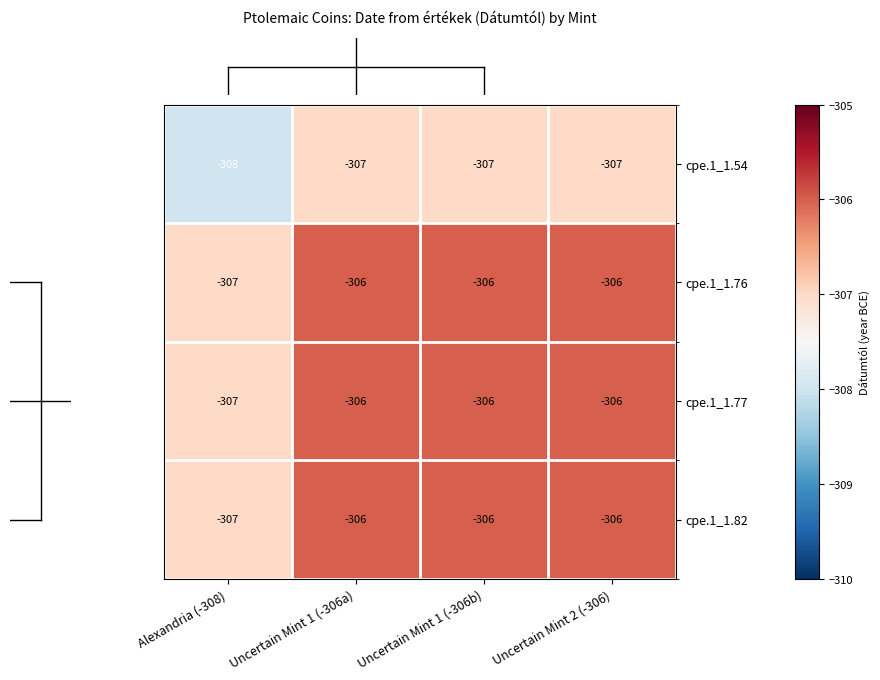

What is the smallest value displayed?

-308